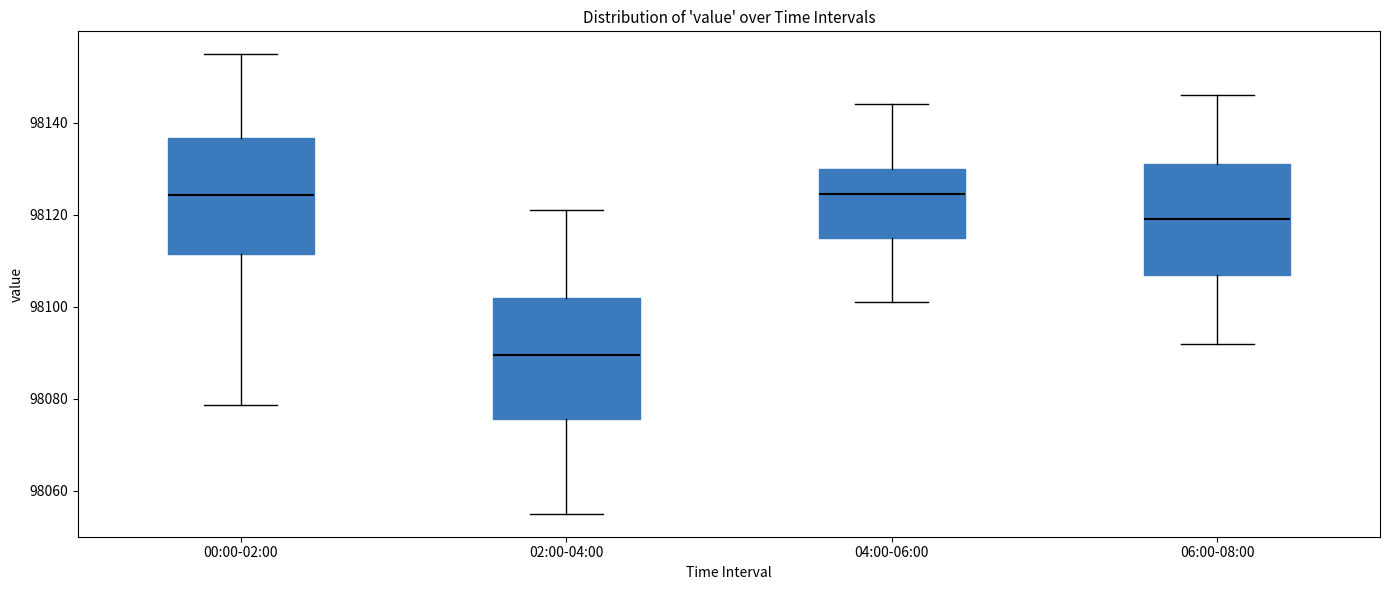

Reading left to right, read every box against the y-axis: the position of its median line, the range the box covers, and the ends of its whiskers. The values are not printed on the chart, so give them approximately, as read against the axis.

00:00-02:00: median 98124, box 98112 to 98136, whiskers 98078 to 98154
02:00-04:00: median 98090, box 98076 to 98102, whiskers 98056 to 98122
04:00-06:00: median 98124, box 98116 to 98130, whiskers 98102 to 98144
06:00-08:00: median 98120, box 98108 to 98132, whiskers 98092 to 98146